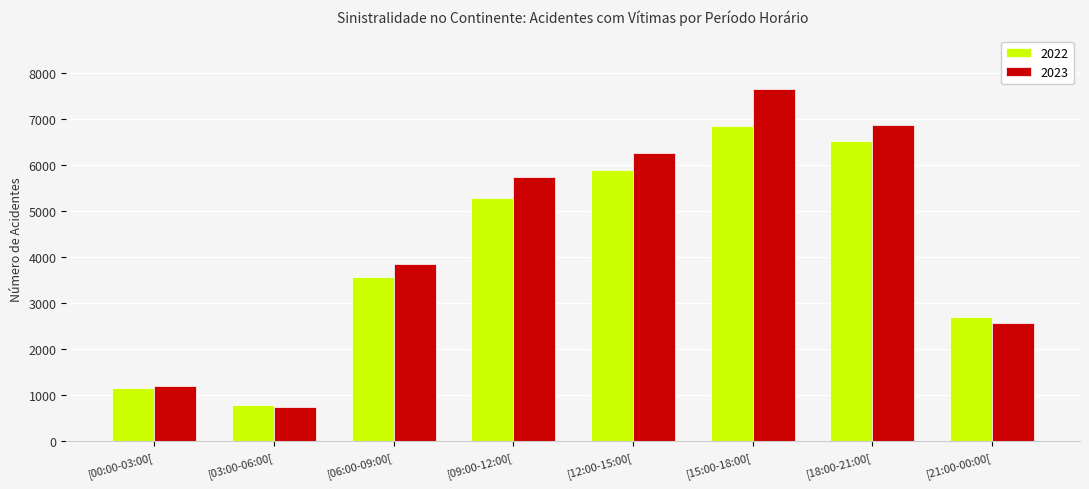

What is the spread (max minus min) of values at [09:00-12:00[?

470